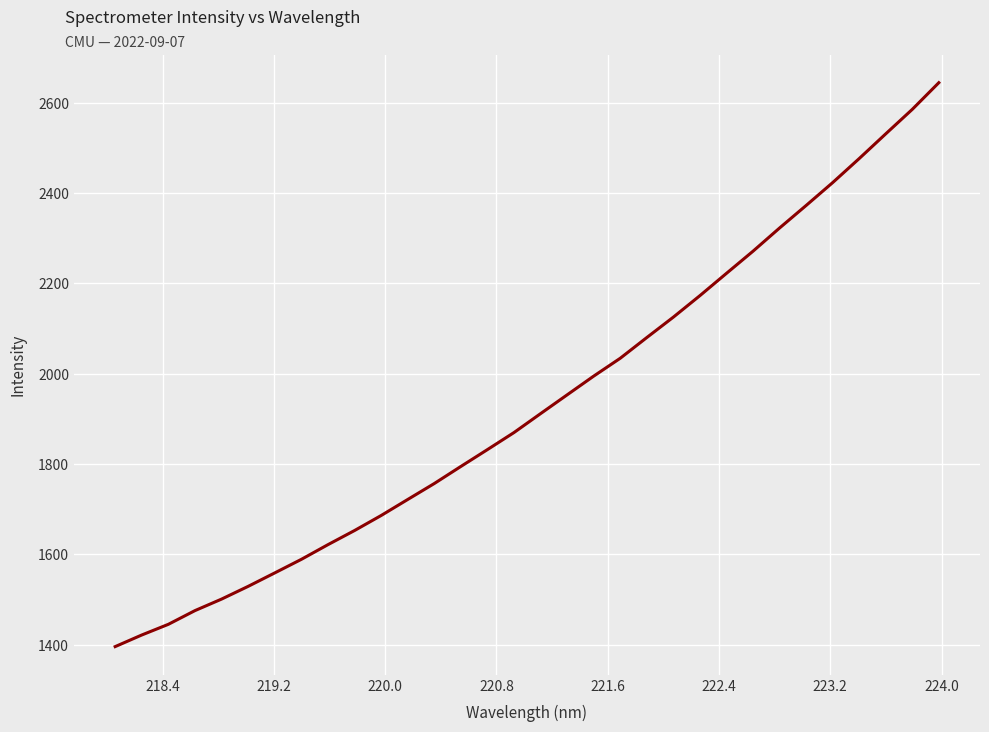

What is the average value?

1936.6